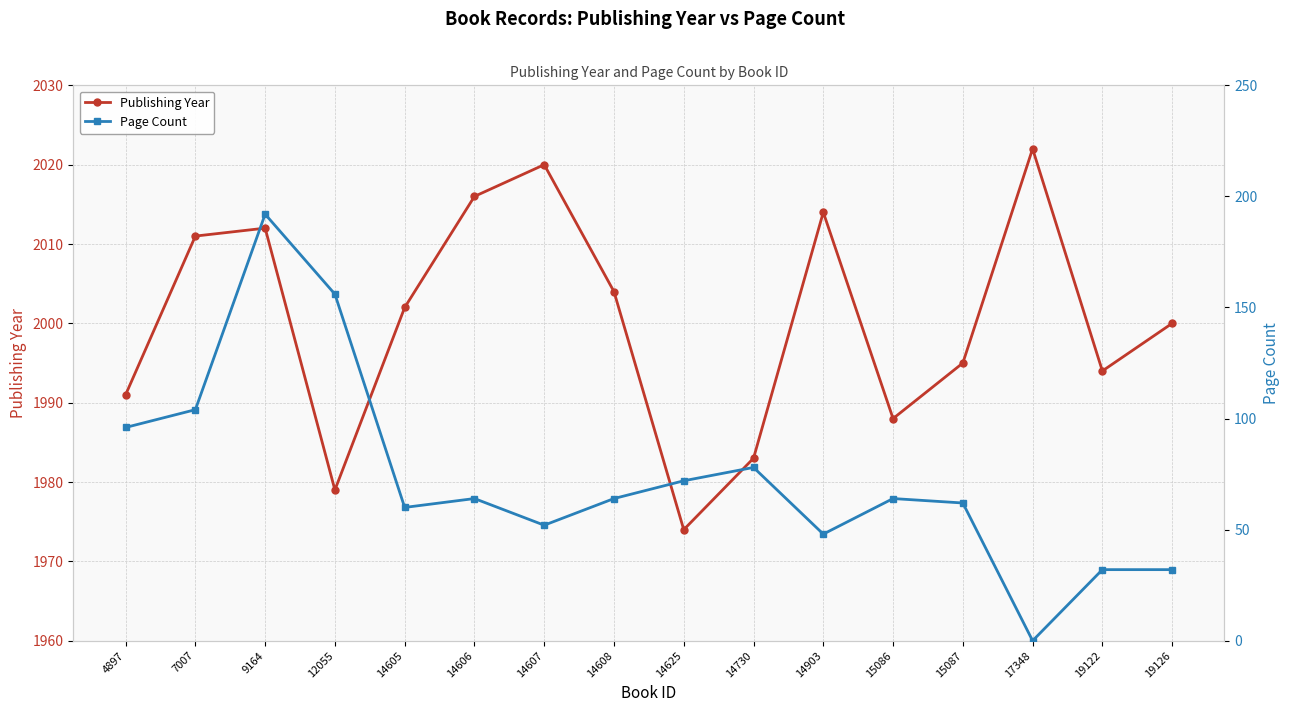

The Page Count series shows 40 at 7007. True or false?

False